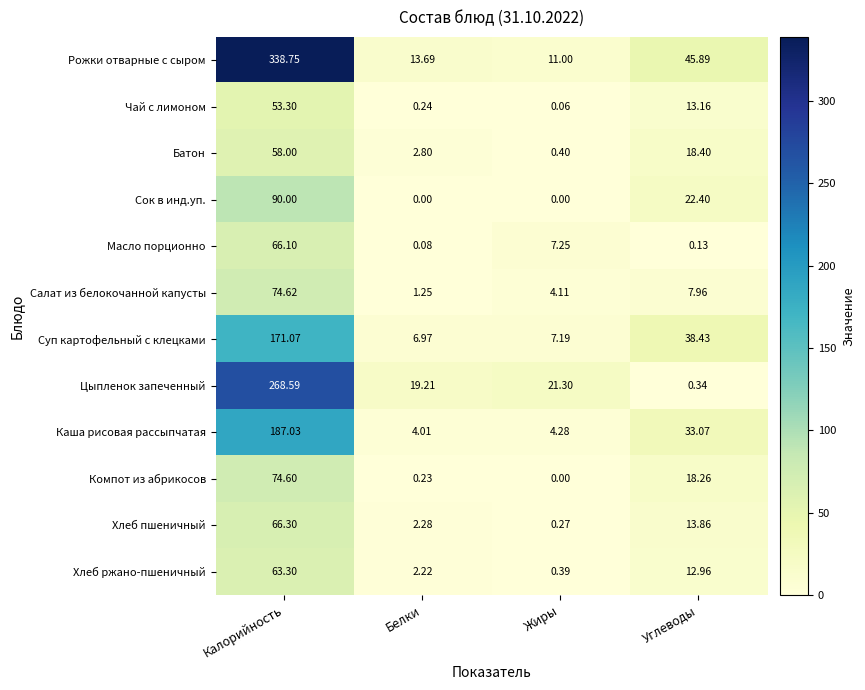

Is the value of Компот из абрикосов at Калорийность greater than the value of Рожки отварные с сыром at Углеводы?

Yes